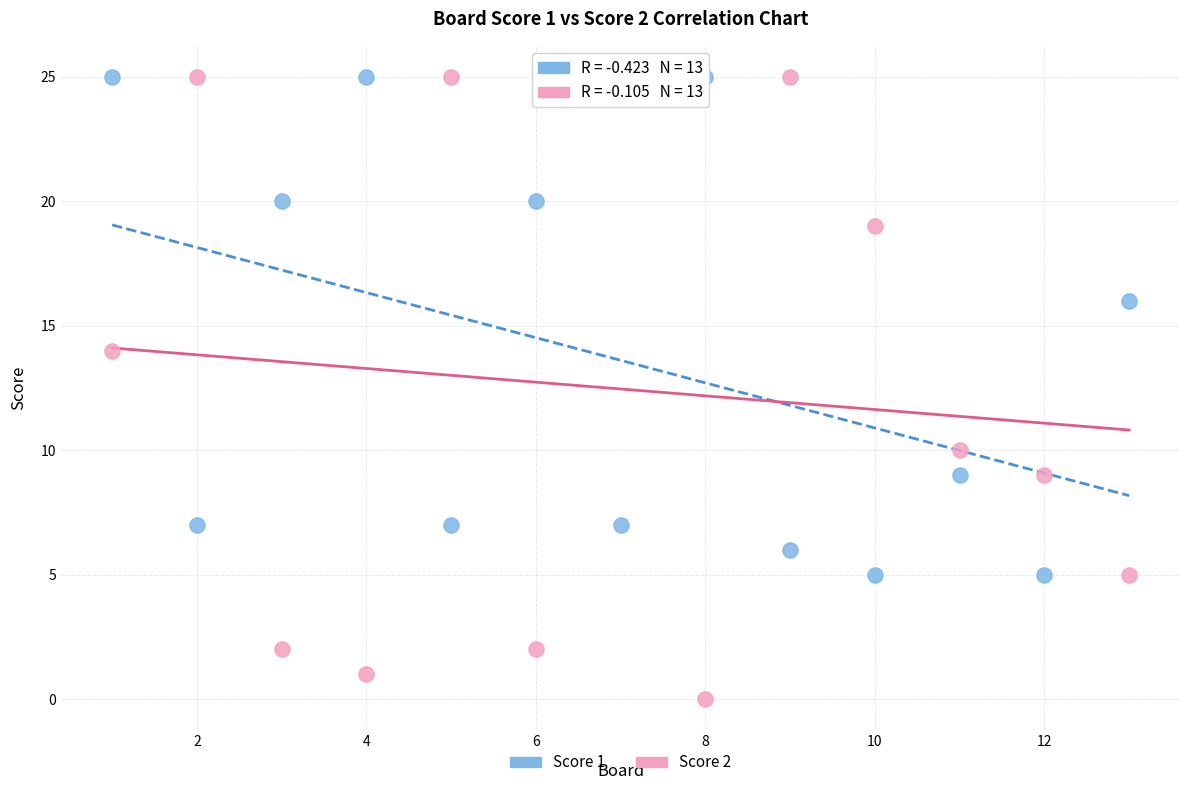

Which series has the widest spread of Y values?

Score 2